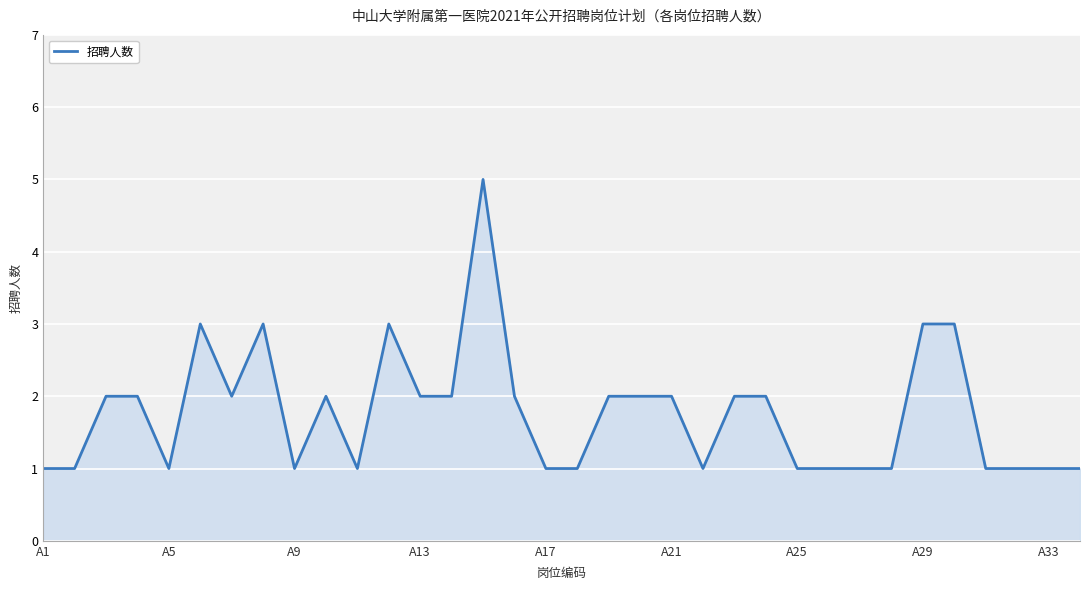

Count the number of categories in the chart.

34